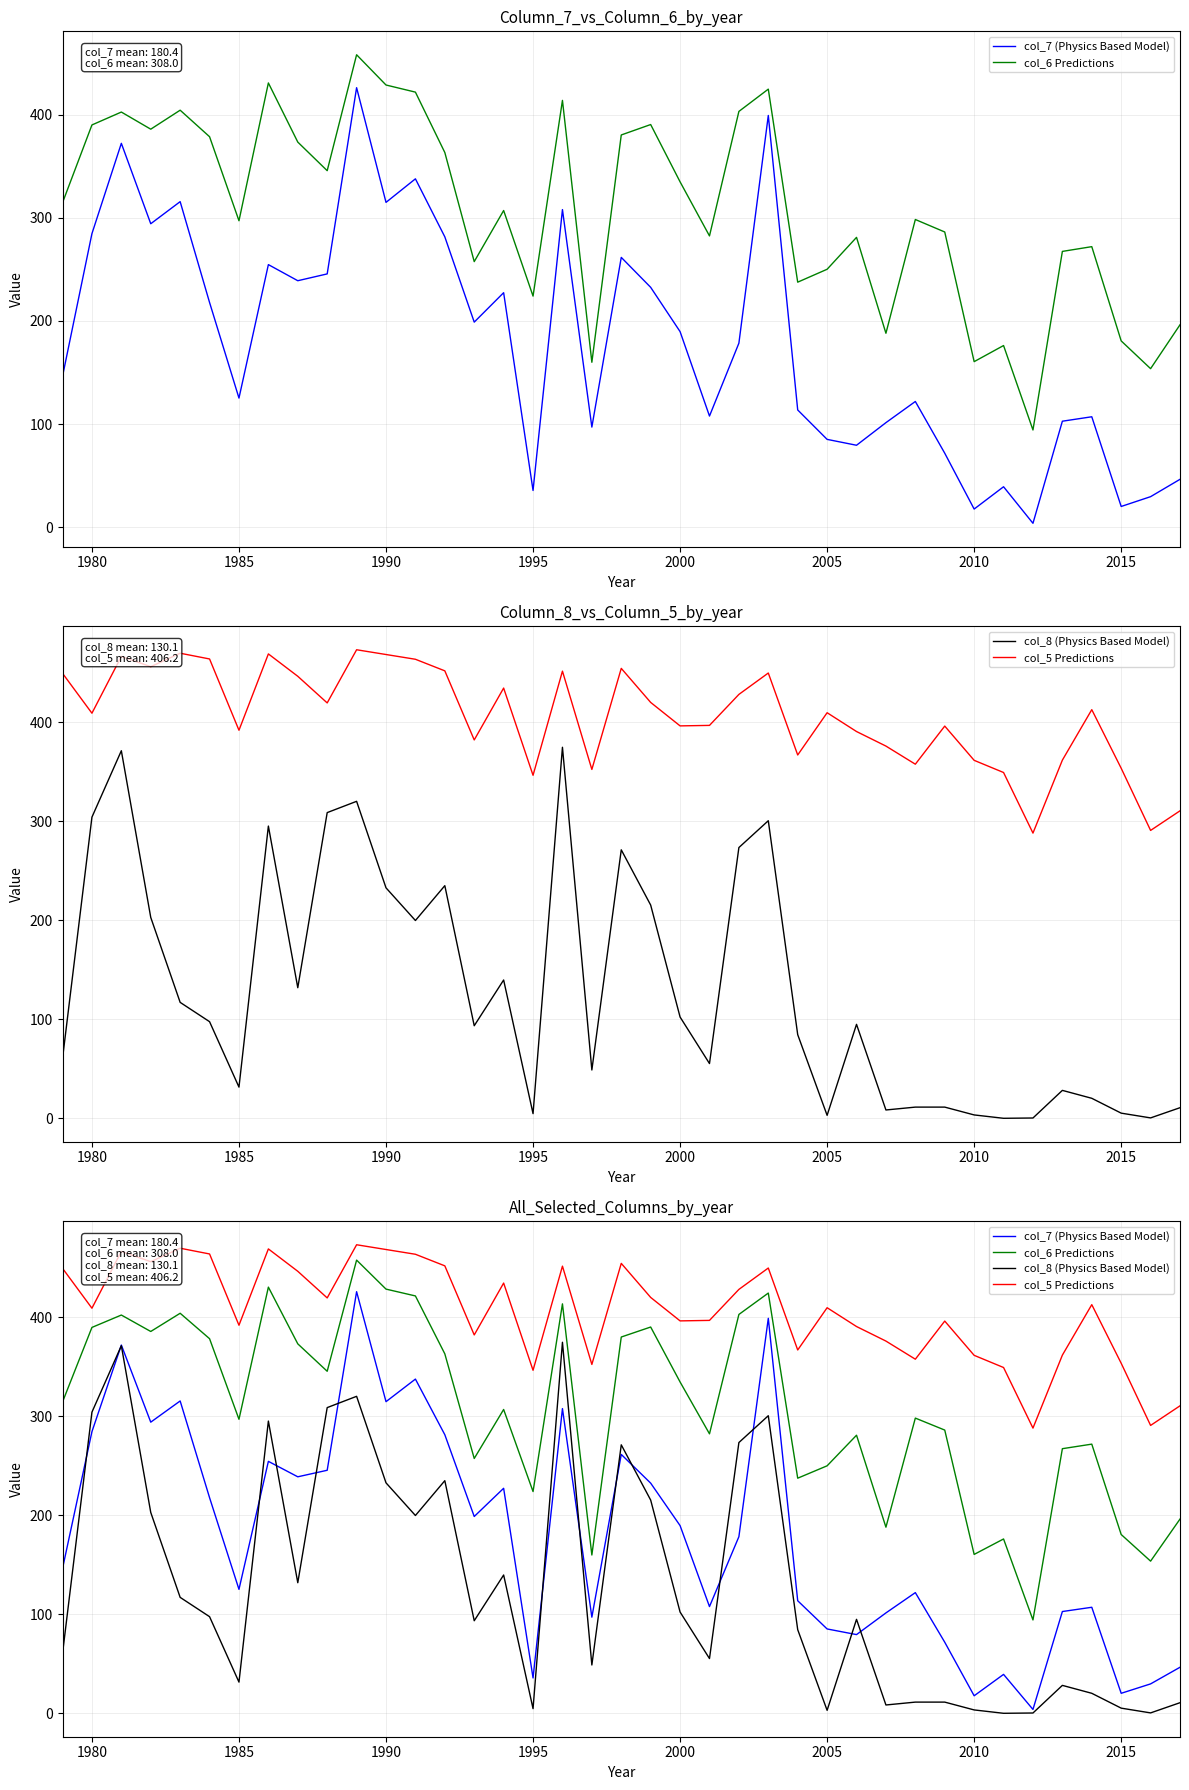

True or false: col_6 Predictions has more than 0 points higher than both neighbors.

True